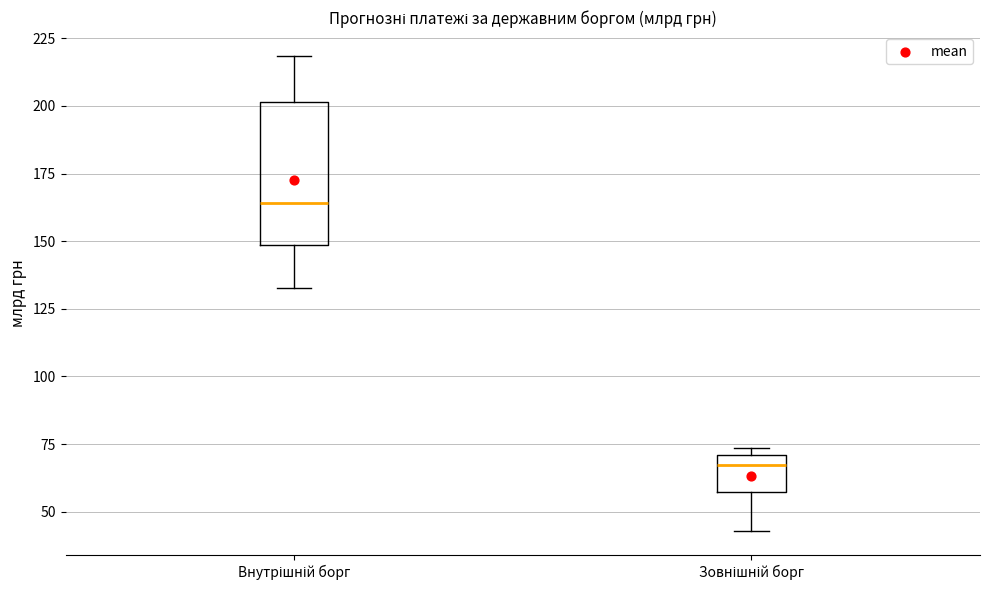

Which box is the tallest, from its lower edge to its upper edge?

Внутрішній борг